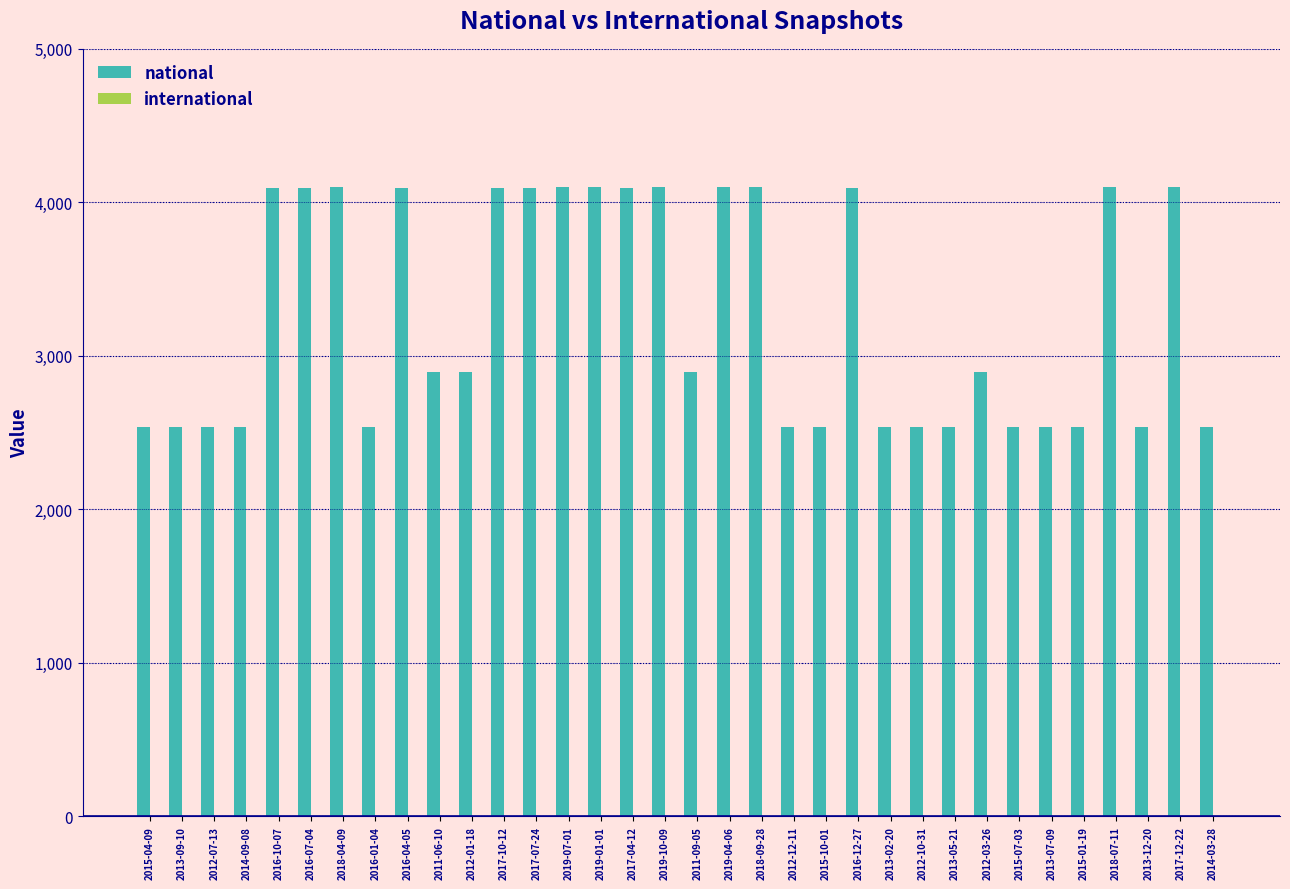

Which has a higher value, 2016-12-27 or 2012-01-18?

2016-12-27